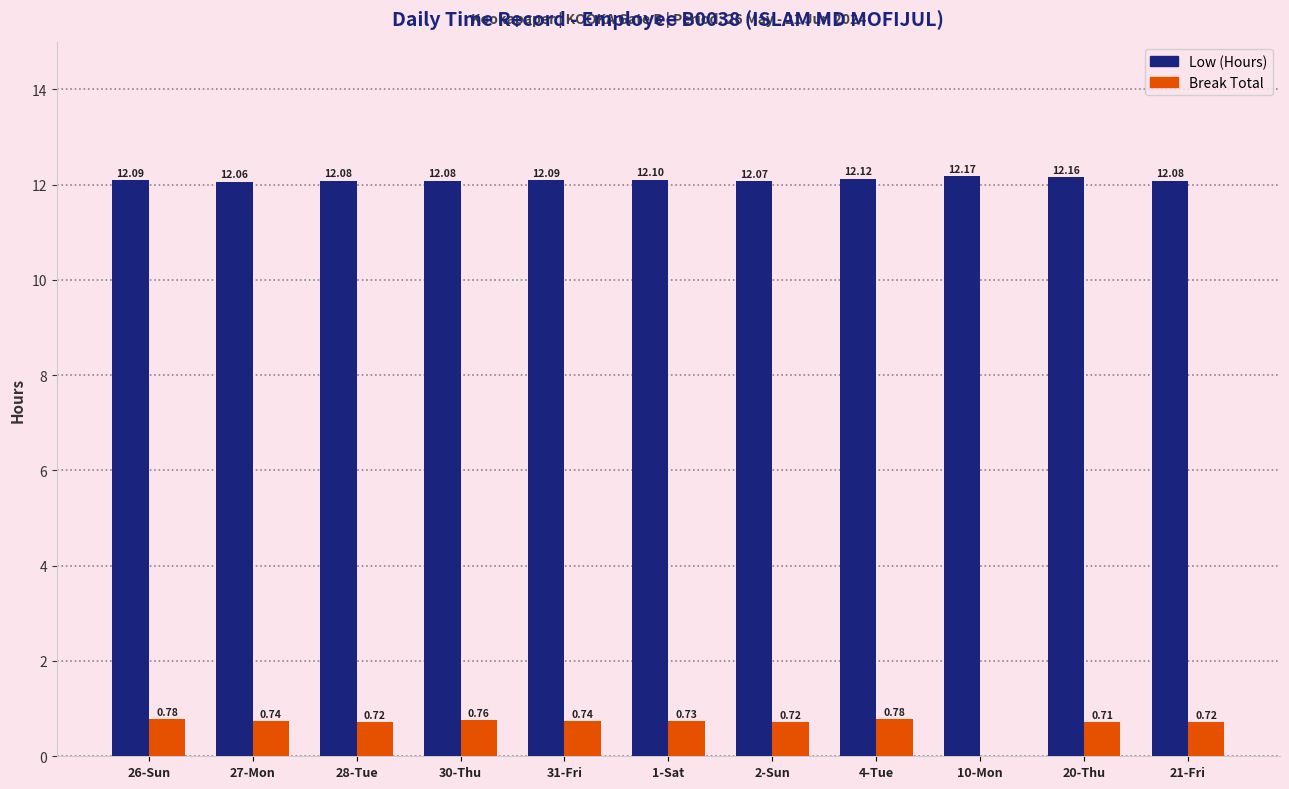

How many groups of bars are there?

11